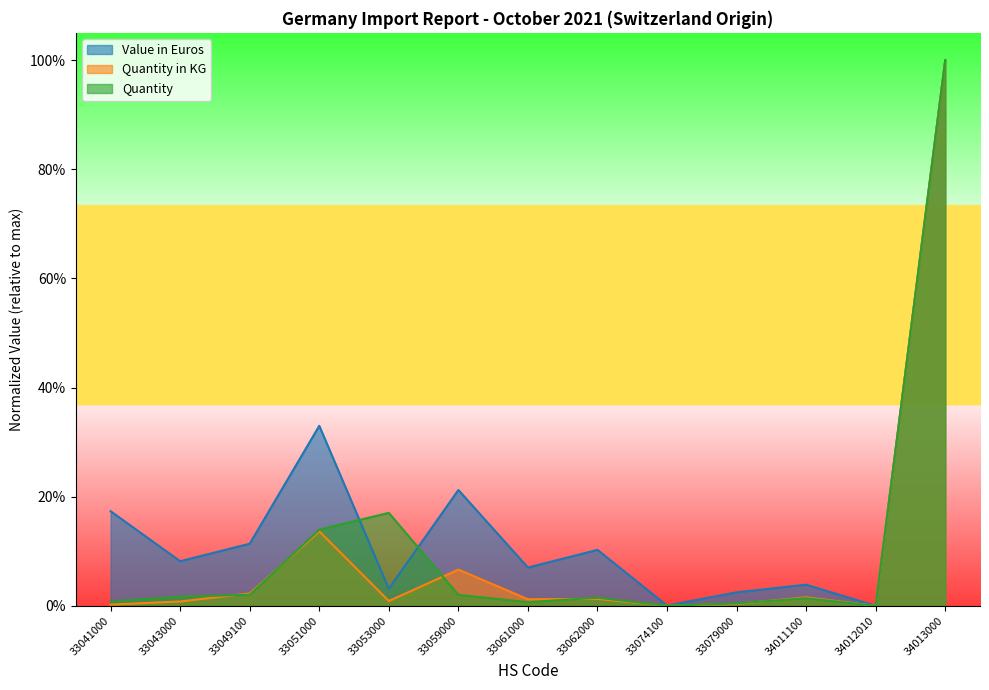

Is the value of Value in Euros at 33059000 greater than the value of Quantity at 33062000?

Yes